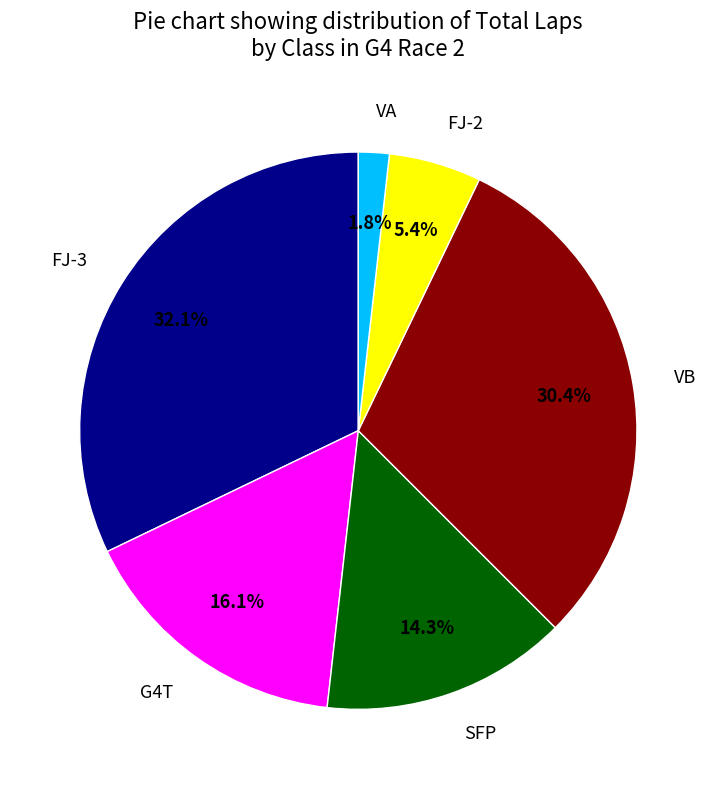

Is there any slice that represents more than half of the pie?

No